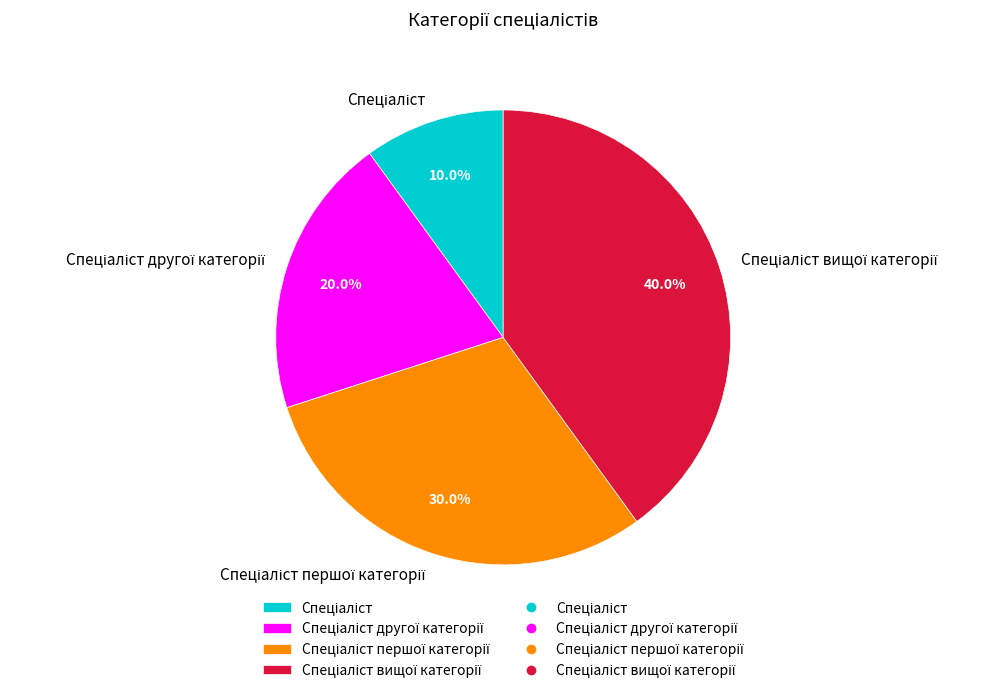

Is there a majority slice in this chart?

No